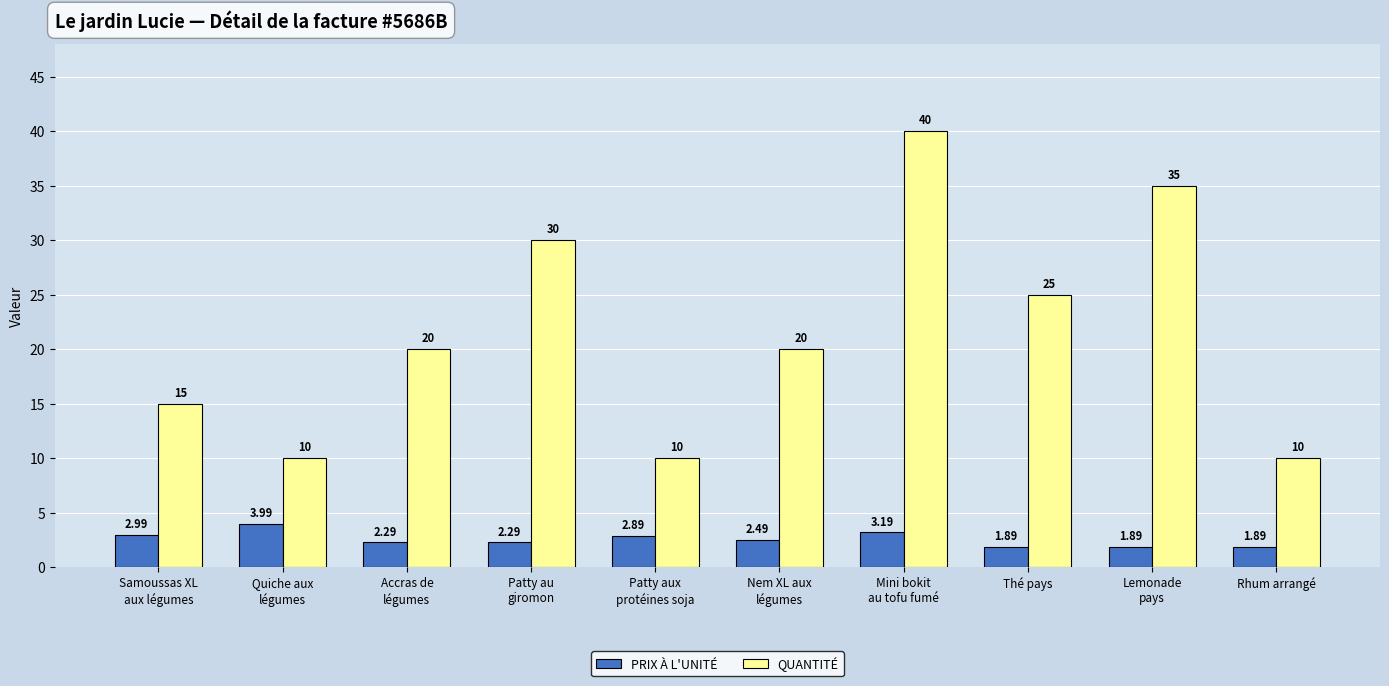

Does the chart contain any negative values?

No